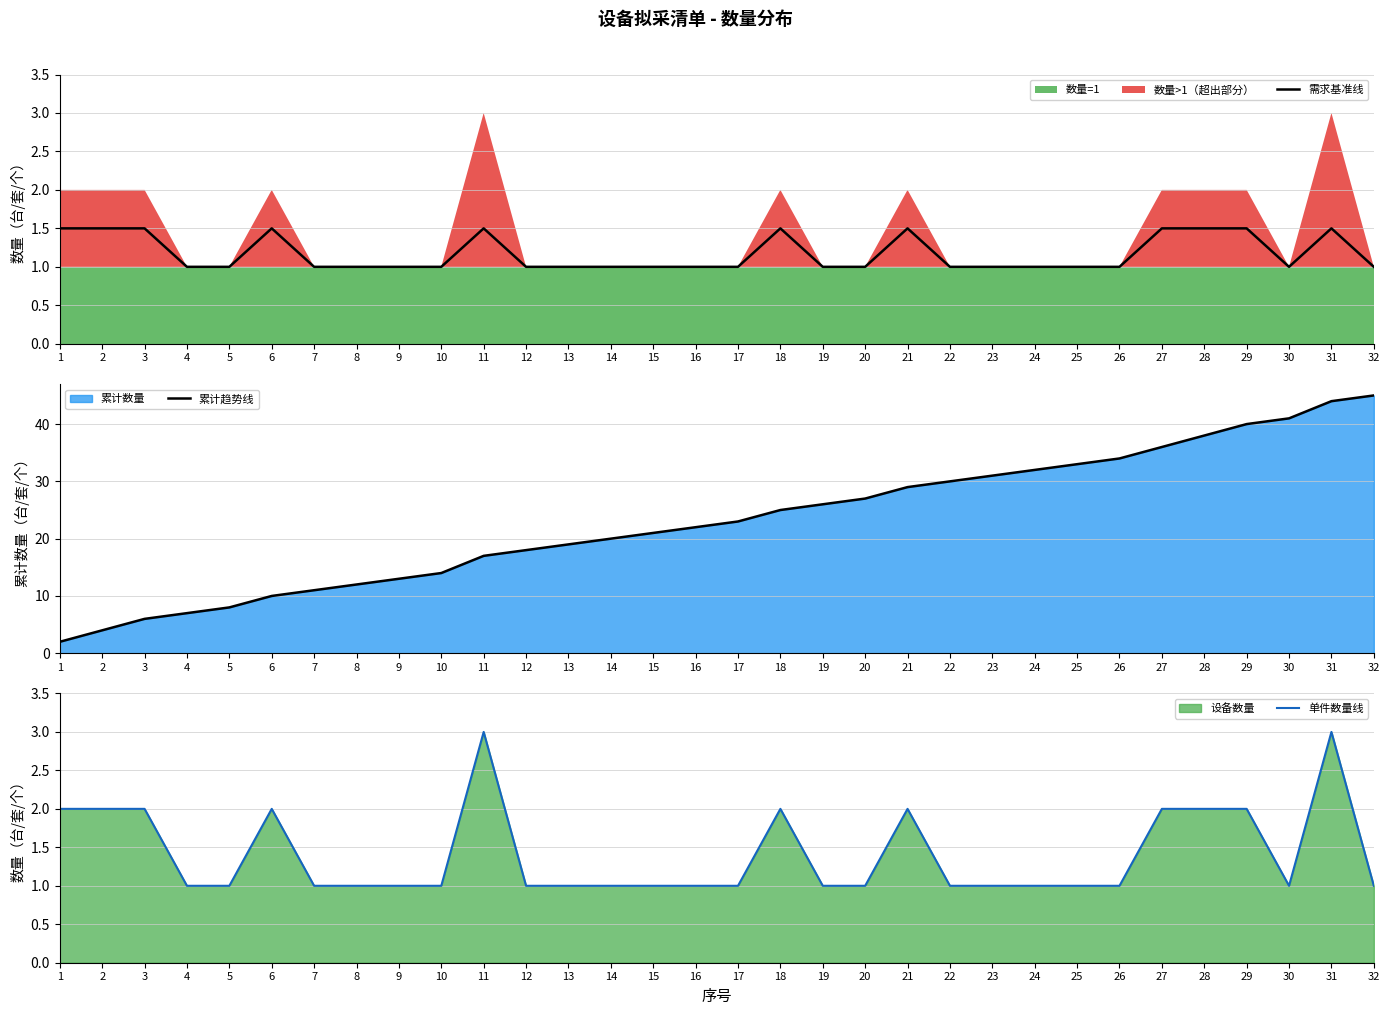

Which category has the lowest value in the 需求基准线 series?

4